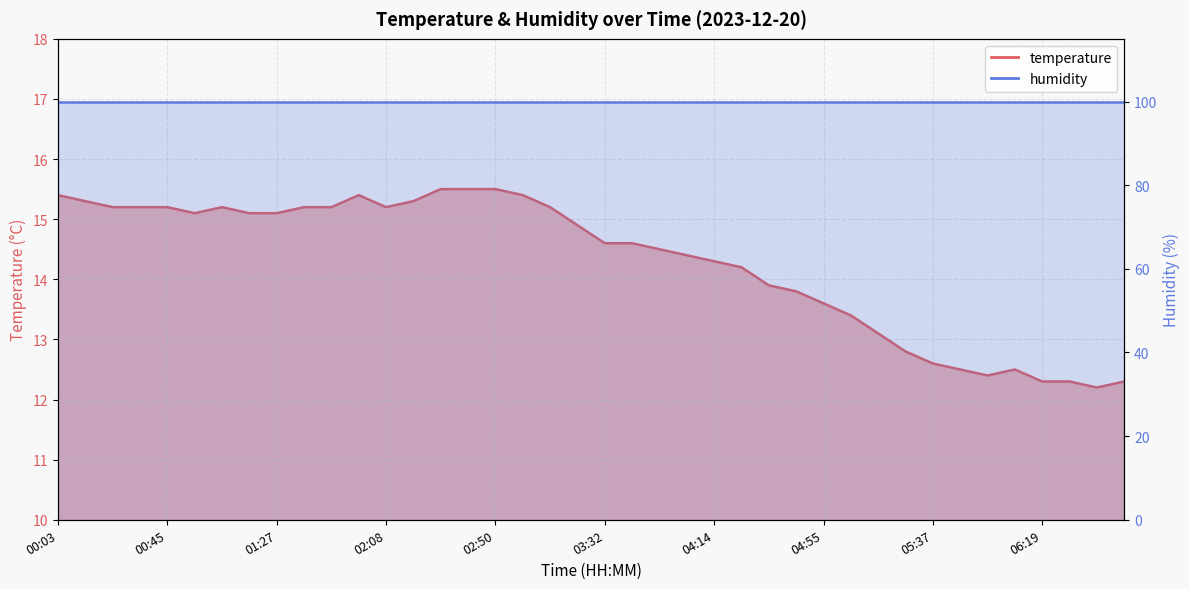

The value at 02:29 is 15.5. True or false?

True